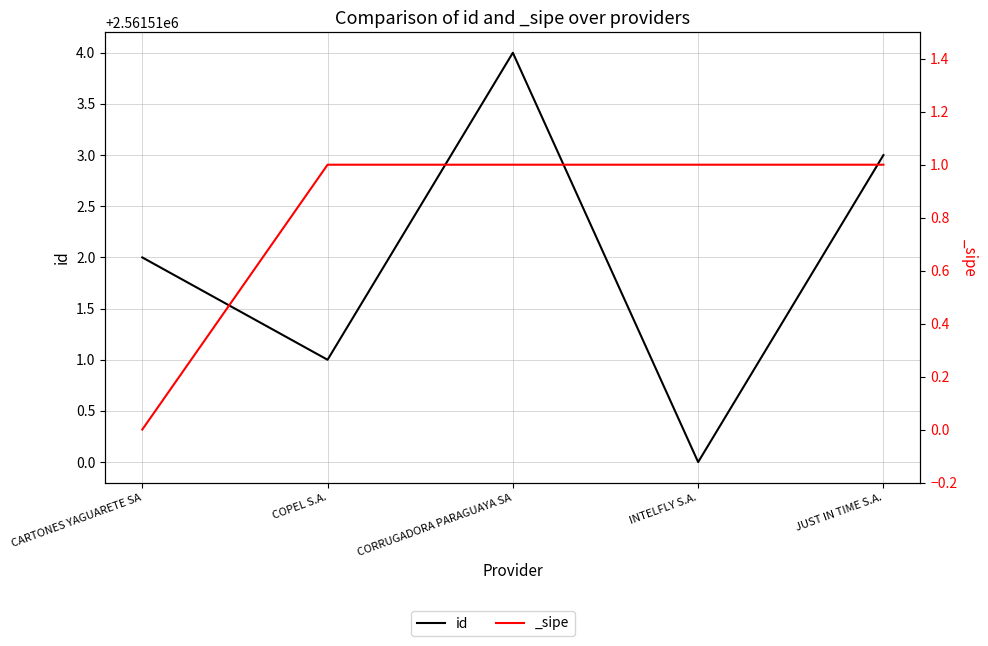

Reading left to right, transcribe all the data shown in this chart.

CARTONES YAGUARETE SA=2561512	COPEL S.A.=2561511	CORRUGADORA PARAGUAYA SA=2561514	INTELFLY S.A.=2561510	JUST IN TIME S.A.=2561513